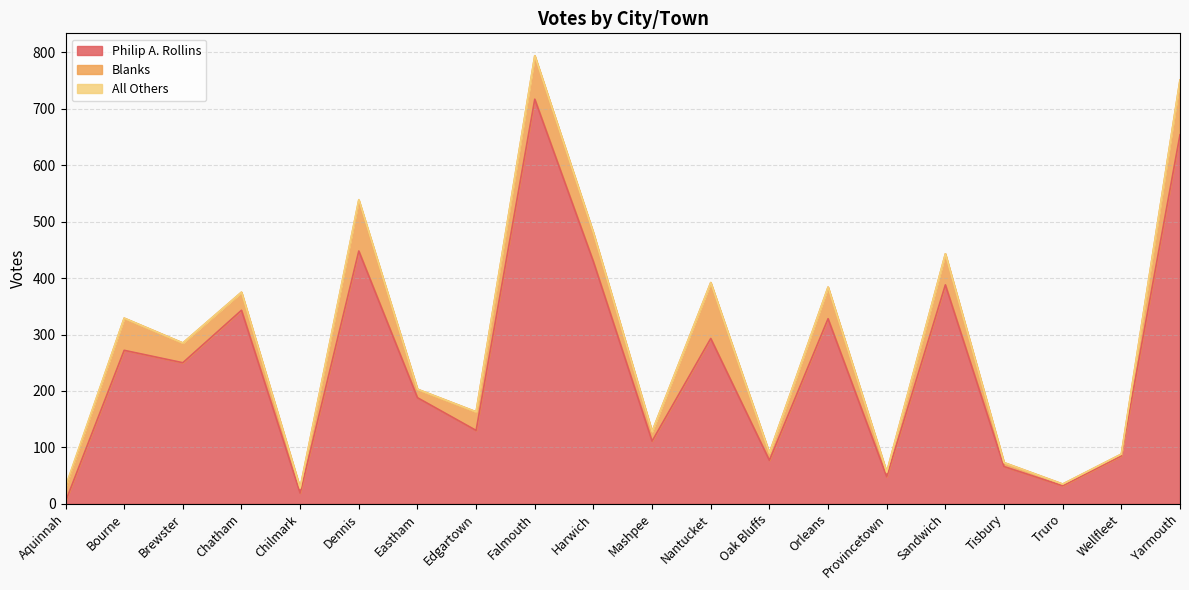

What position from the right is Edgartown?

13